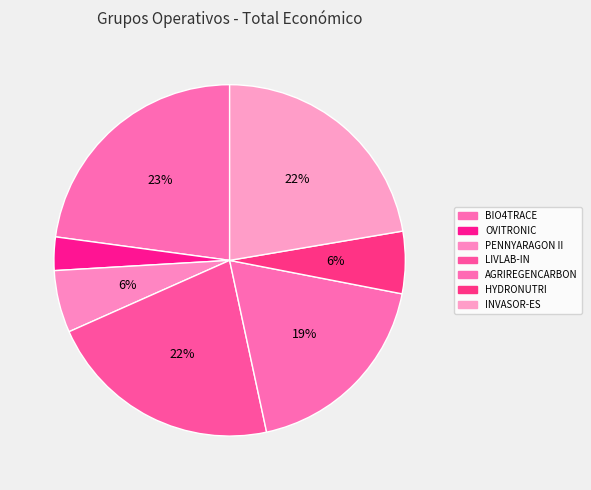

What is the smallest slice in the pie chart?

OVITRONIC